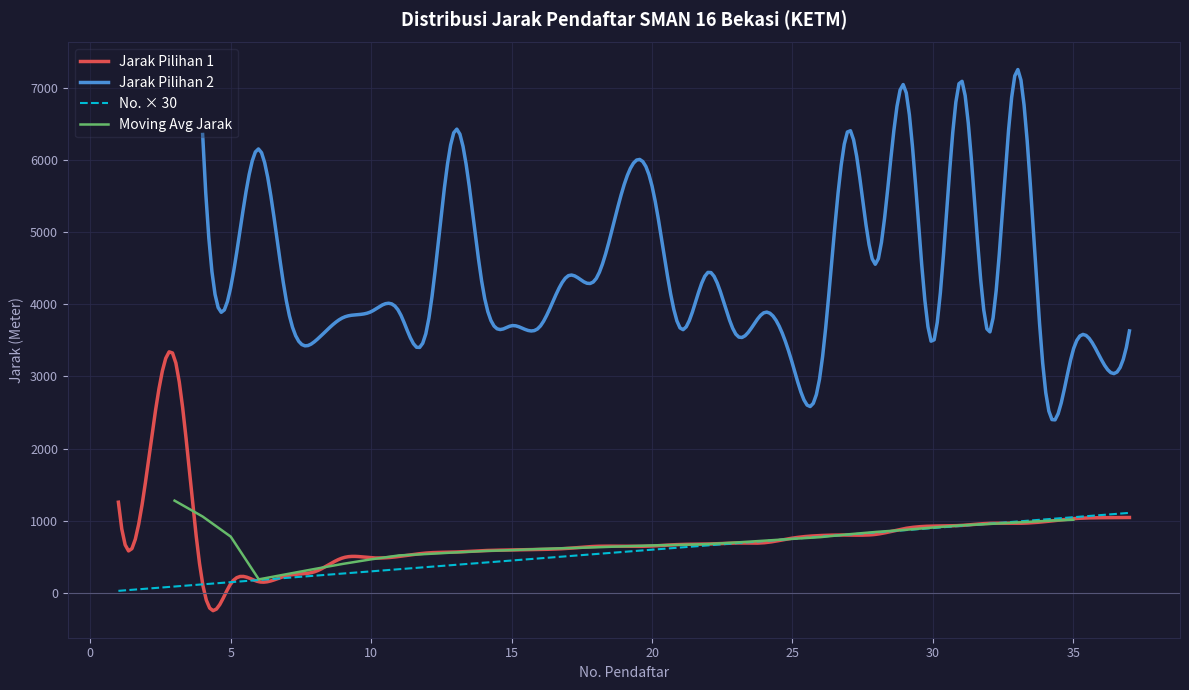

Is this an area chart (filled region under the line)?

No